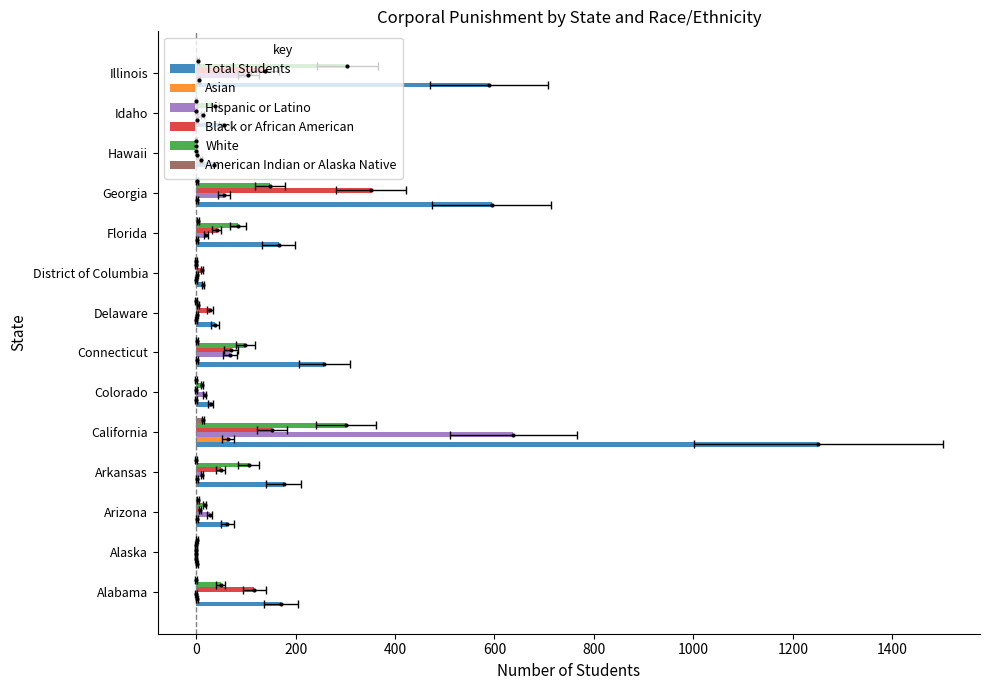

Reading left to right, transcribe all the data shown in this chart.

Total Students: 171	1	63	176	1251	29	258	38	14	166	594	35	57	589
Asian: 2	0	2	1	64	0	2	0	0	1	2	9	1	6
Hispanic or Latino: 0	0	27	12	638	17	68	1	1	20	56	2	13	105
Black or African American: 117	0	8	49	152	0	70	28	12	41	351	0	0	139
White: 49	0	17	106	302	11	99	4	0	84	149	0	38	304
American Indian or Alaska Native: 0	1	3	0	14	0	1	0	0	3	1	0	0	3